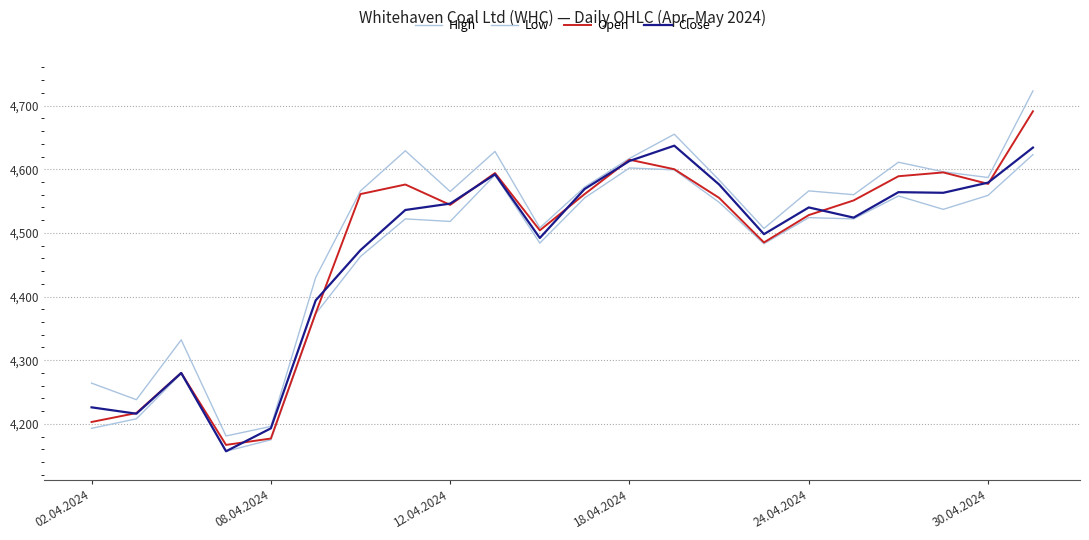

Does the chart have visible grid lines?

Yes